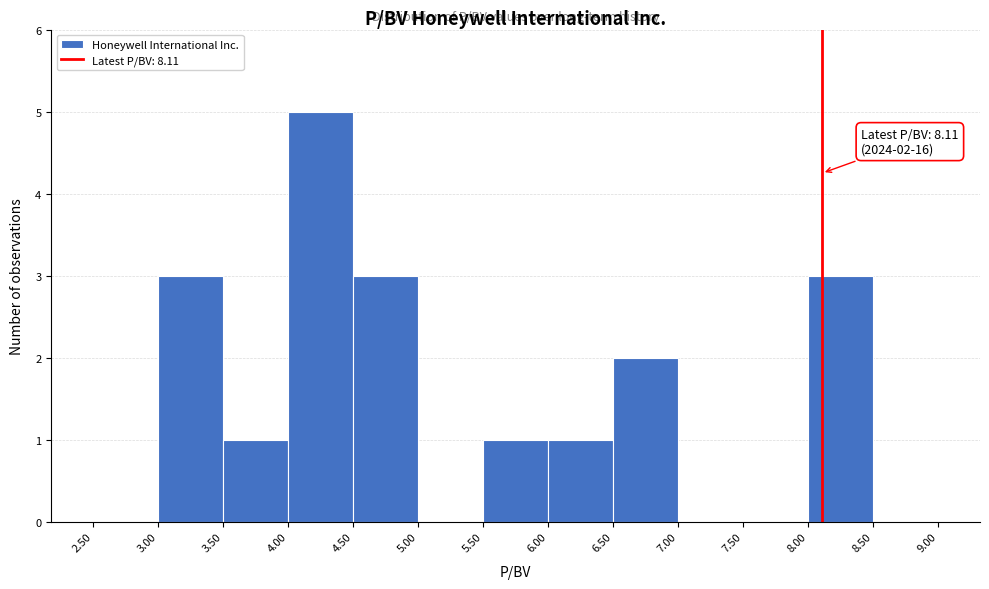

Which range on the x-axis has the tallest bar?

4.00 to 4.50